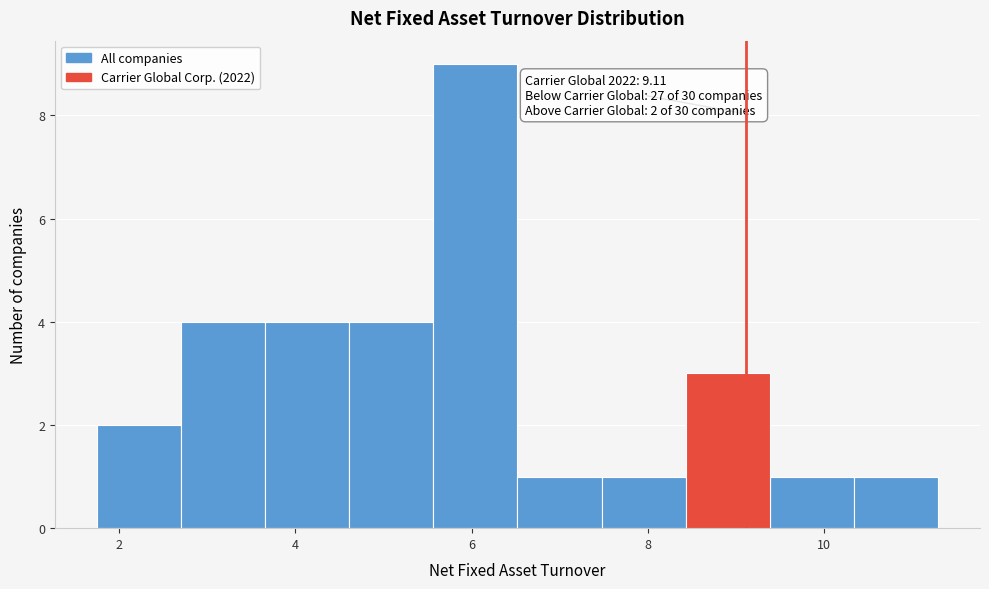

Over which range of the x-axis is the bar tallest?

5.6 to 6.6